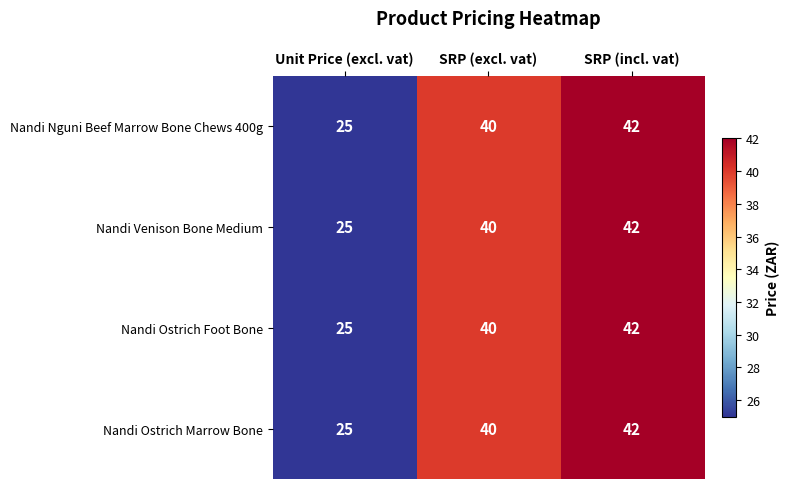

Count the Nandi Ostrich Marrow Bone values in the range 25 to 42.

3